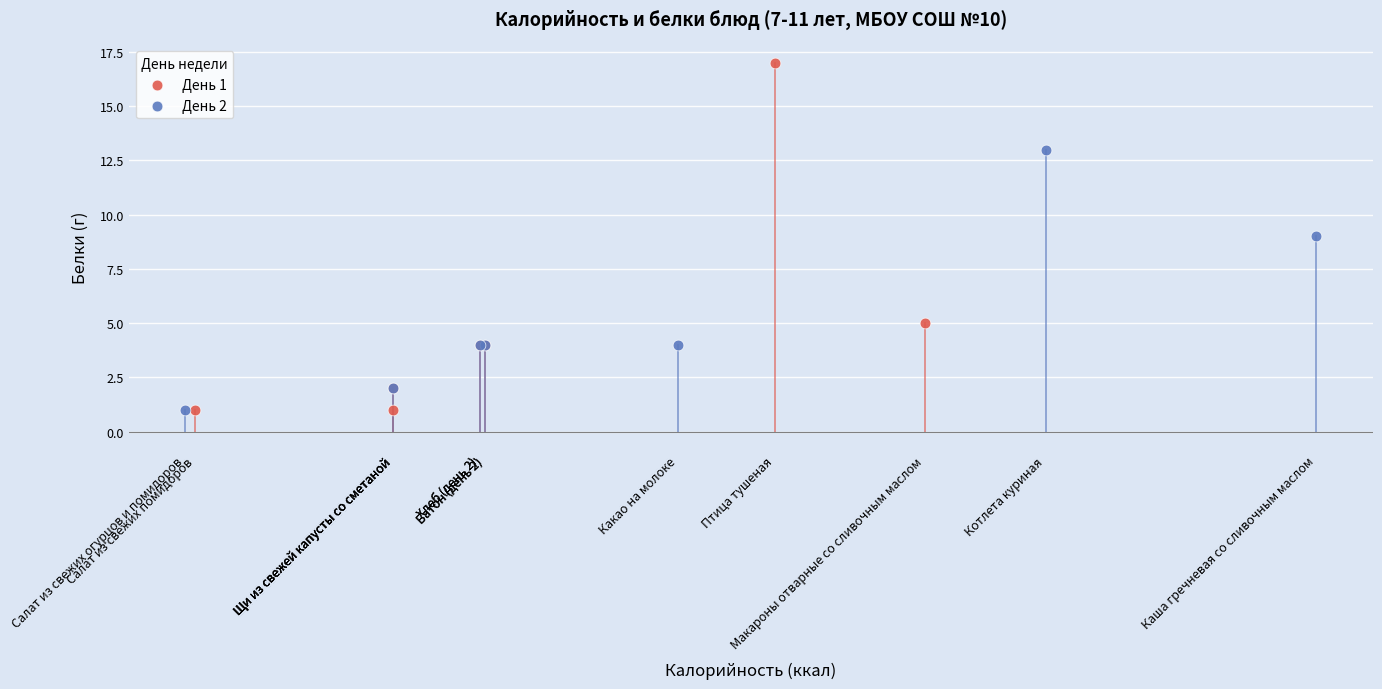

Which series has the largest Y range (max minus min)?

День 1